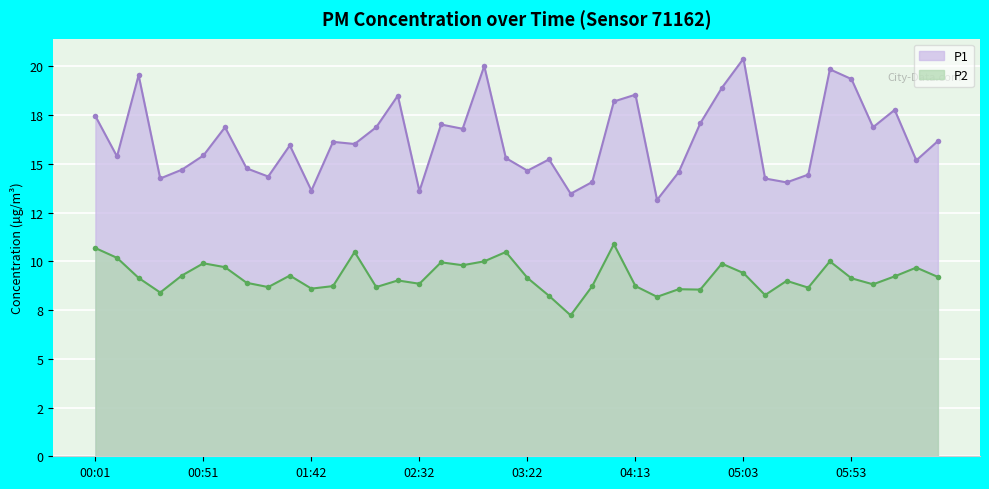

What is the label of the 36th point from the right?

00:41